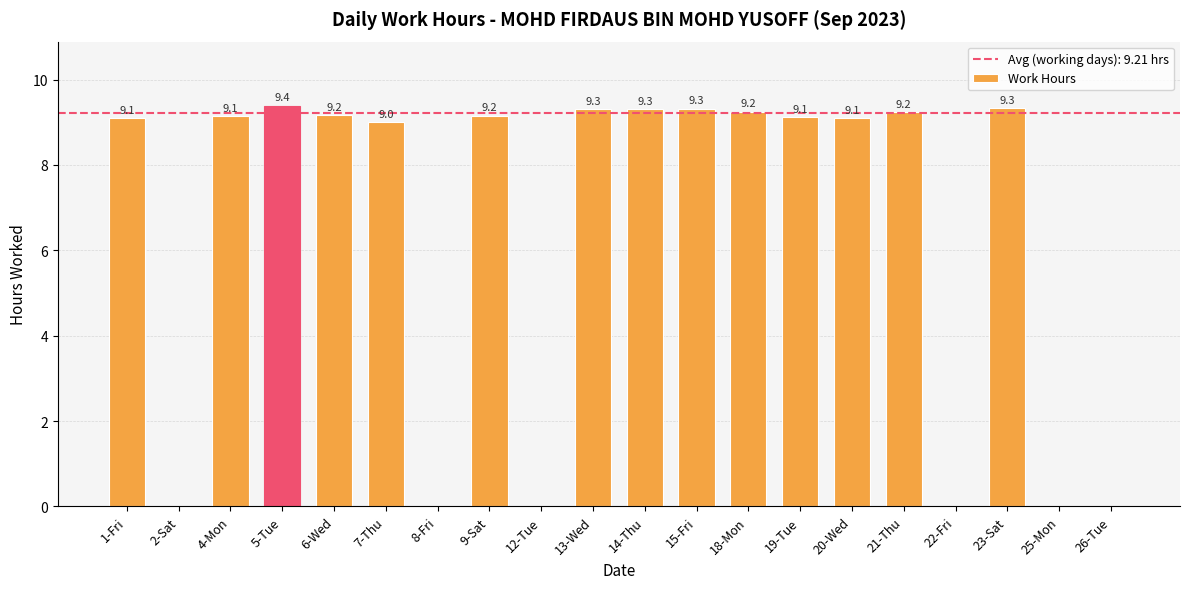

How many positive values are there?

14